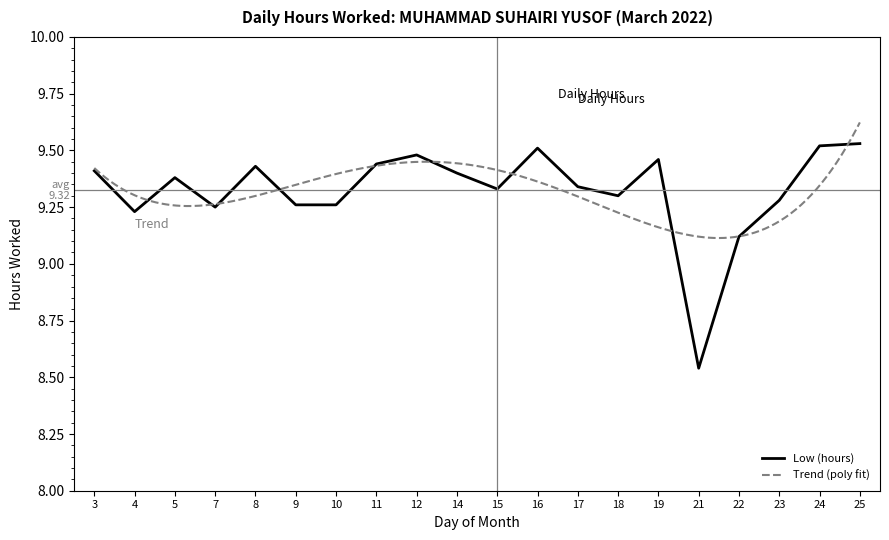

Which has a higher value, 12 or 4?

12